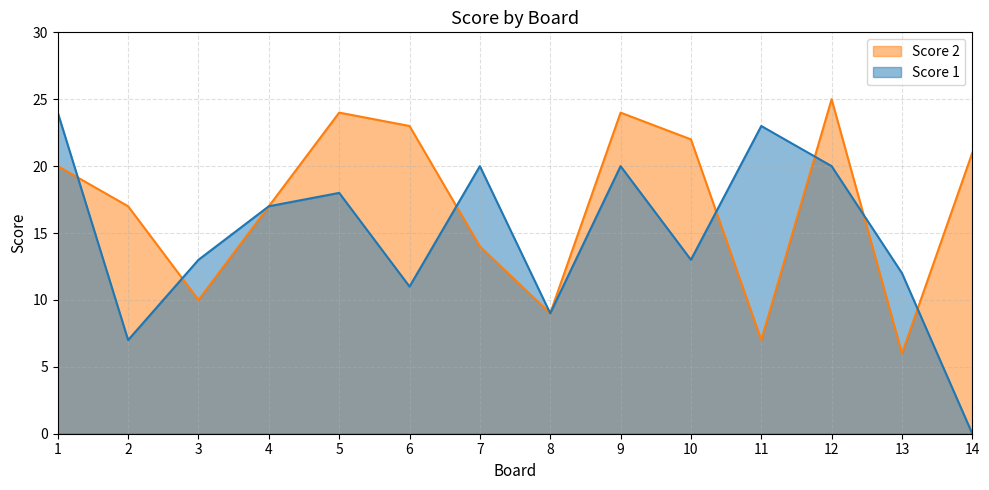

Is the value of Score 2 at 9 greater than the value of Score 1 at 3?

Yes